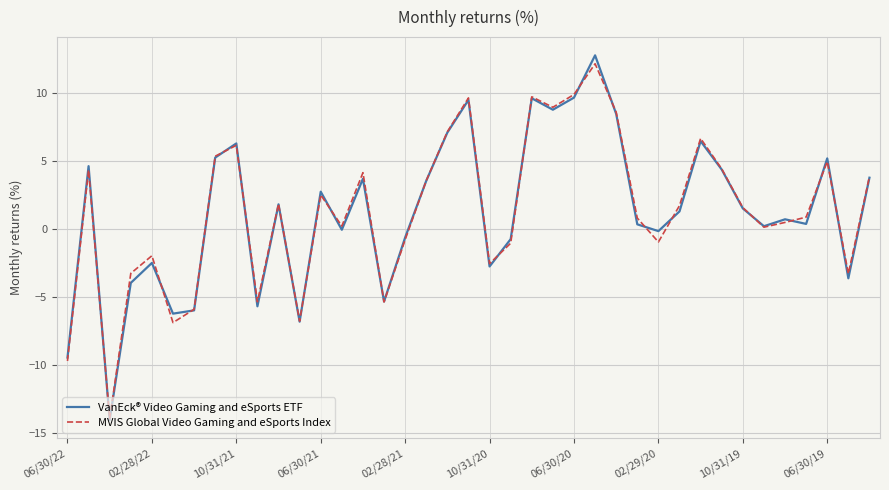

What is the greatest value displayed?

12.8